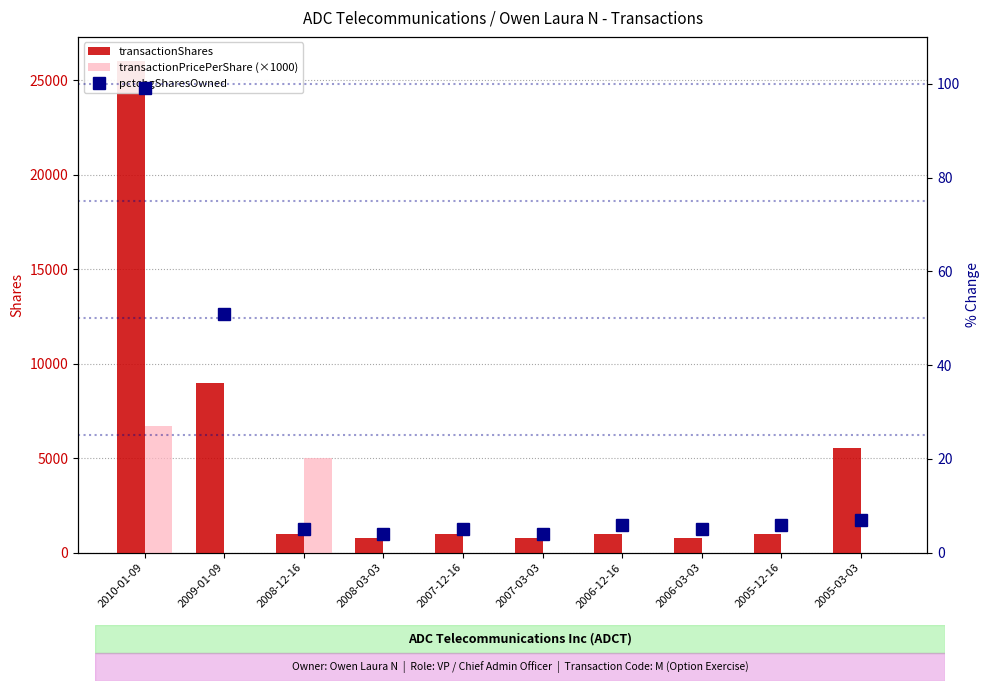

The value of transactionShares at 2008-12-16 is 1007. True or false?

True